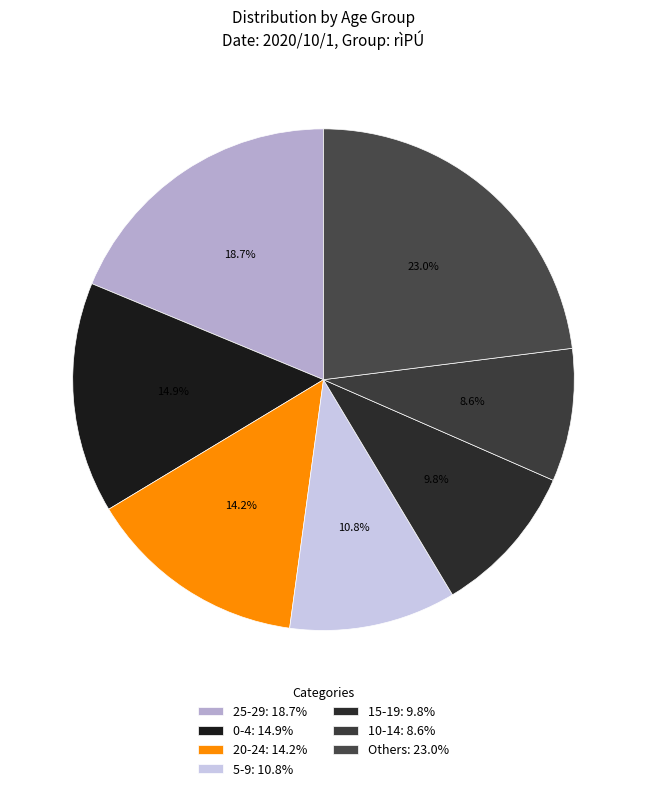

How many slices are in this pie chart?

7